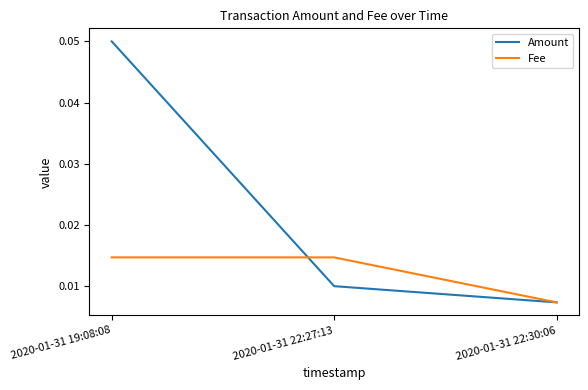

How many distinct data groups are displayed?

2